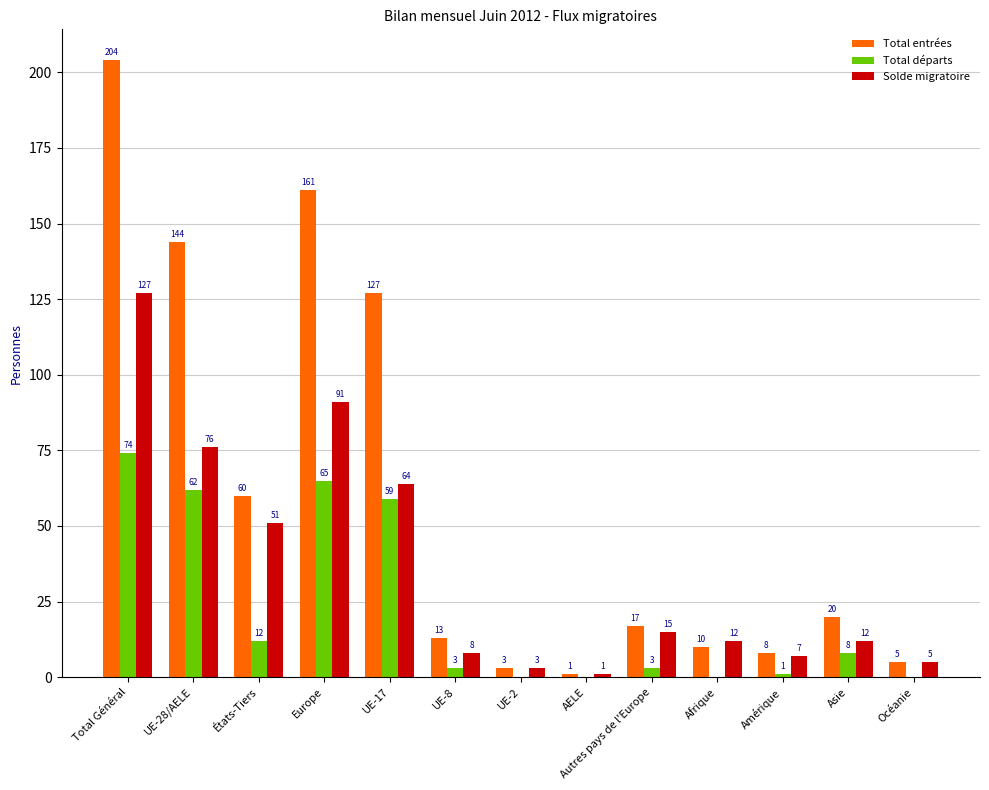

Reading right to left, extract all data points from this chart.

Total entrées: Océanie=5	Asie=20	Amérique=8	Afrique=10	Autres pays de l'Europe=17	AELE=1	UE-2=3	UE-8=13	UE-17=127	Europe=161	États-Tiers=60	UE-28/AELE=144	Total Général=204
Total départs: Océanie=0	Asie=8	Amérique=1	Afrique=0	Autres pays de l'Europe=3	AELE=0	UE-2=0	UE-8=3	UE-17=59	Europe=65	États-Tiers=12	UE-28/AELE=62	Total Général=74
Solde migratoire: Océanie=5	Asie=12	Amérique=7	Afrique=12	Autres pays de l'Europe=15	AELE=1	UE-2=3	UE-8=8	UE-17=64	Europe=91	États-Tiers=51	UE-28/AELE=76	Total Général=127